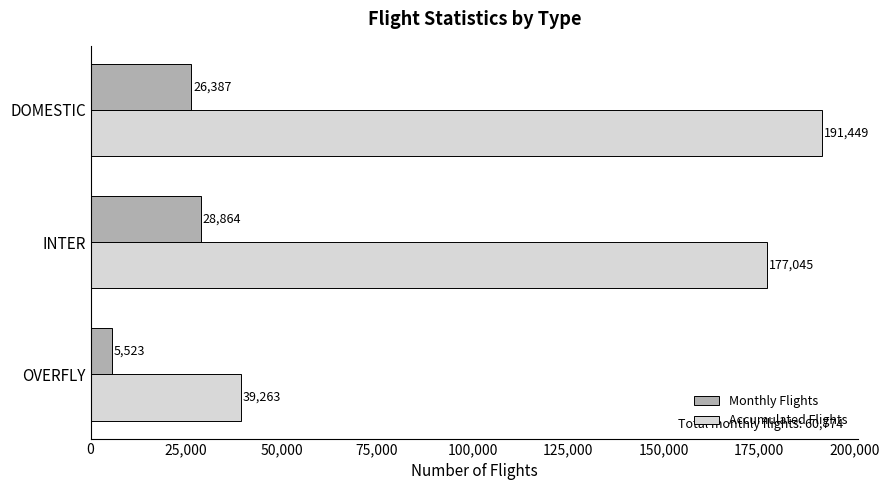

What is the sum of the Accumulated Flights values at DOMESTIC and OVERFLY?

230712